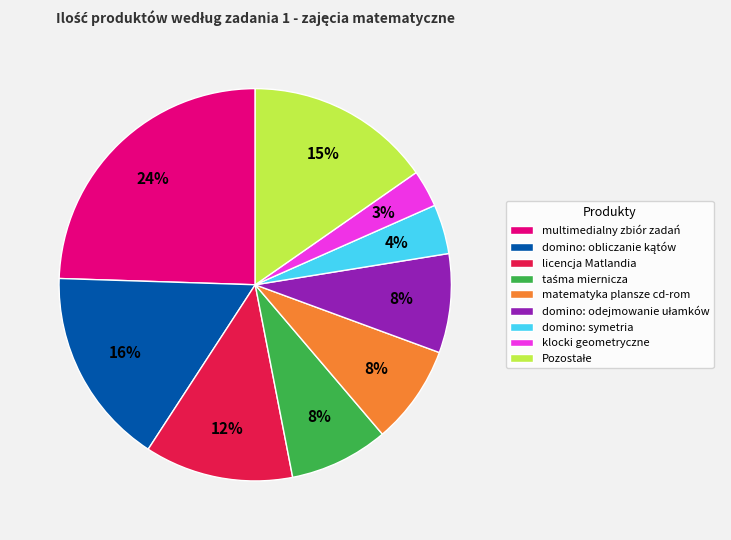

Is there any slice that represents more than half of the pie?

No